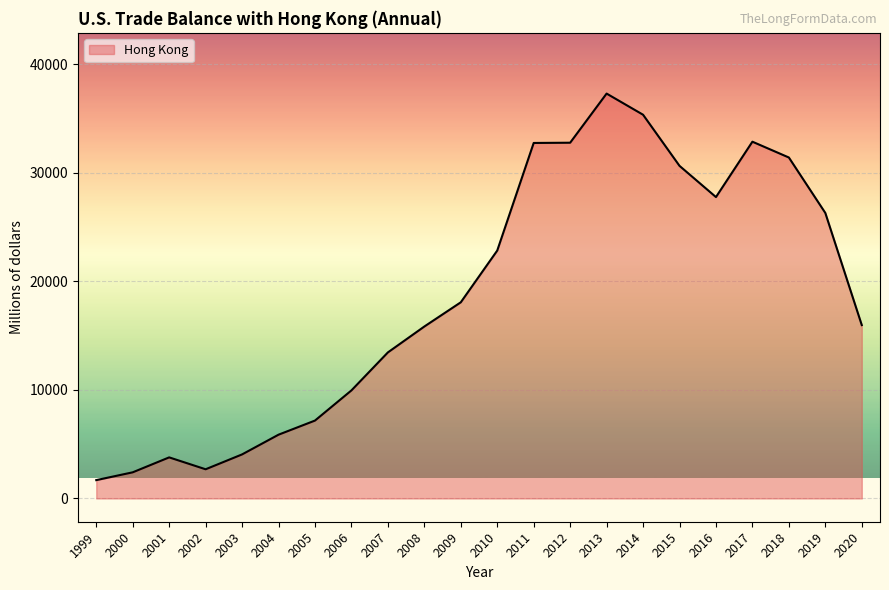

What is the sum of all values?

410893